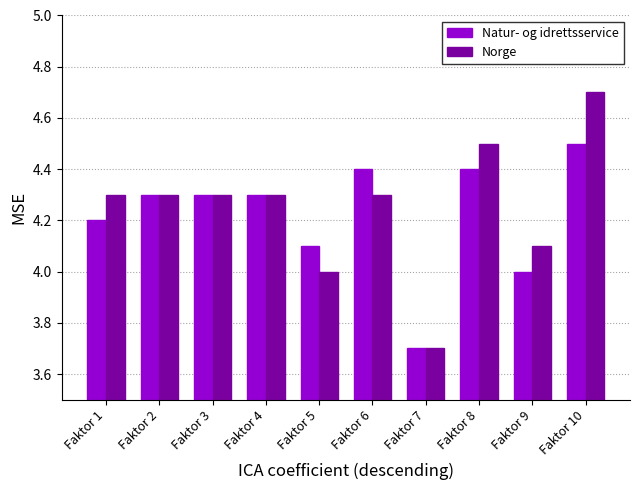

What is the lowest value of the Natur- og idrettsservice series?

3.7